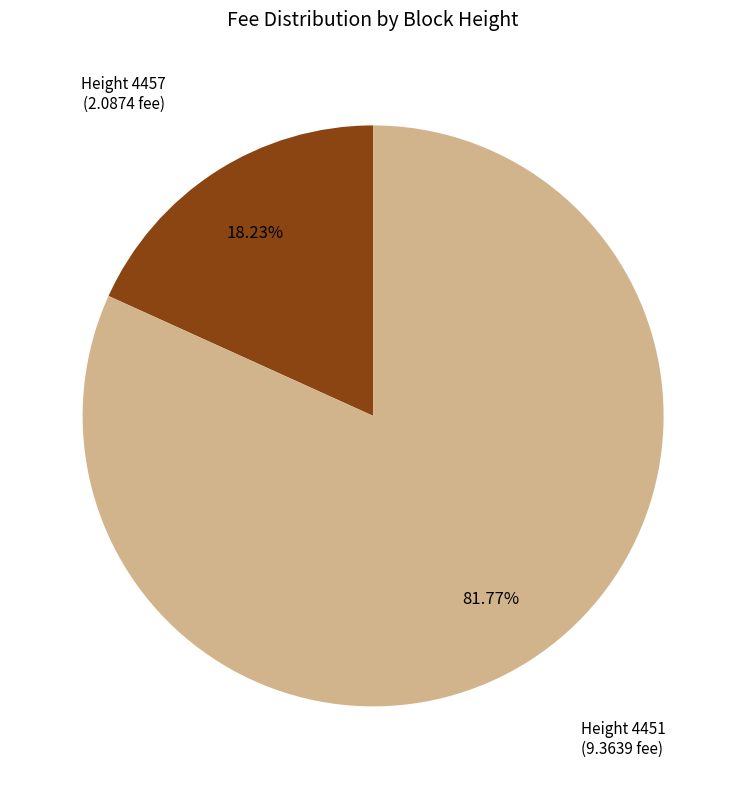

To the nearest percent, what is the average slice percentage?

50%